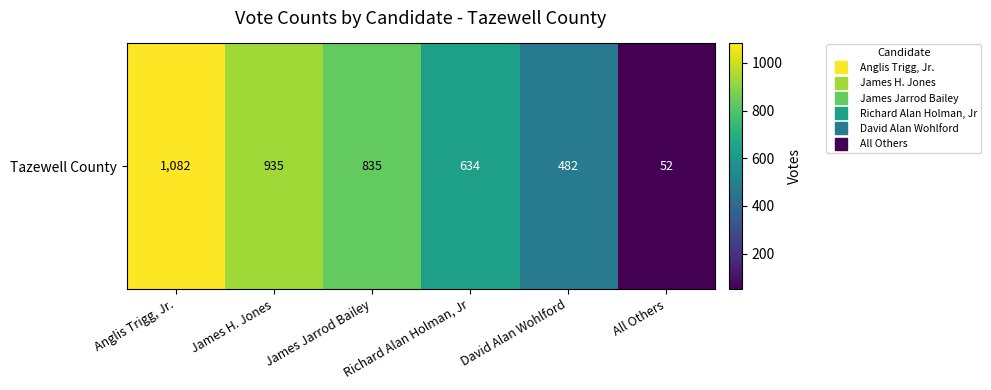

The chart shows a value of 634 at Richard Alan Holman, Jr. True or false?

True